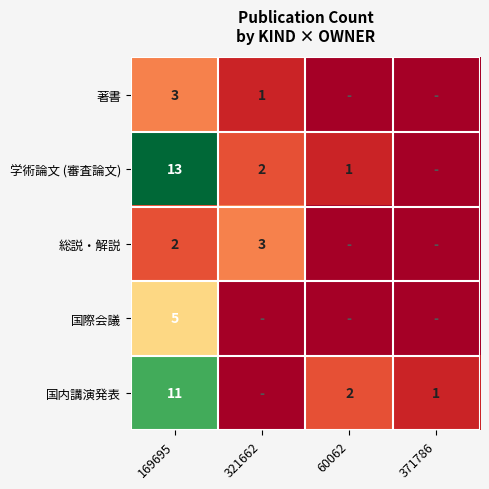

True or false: 国内講演発表 has a value of 19 at 169695.

False